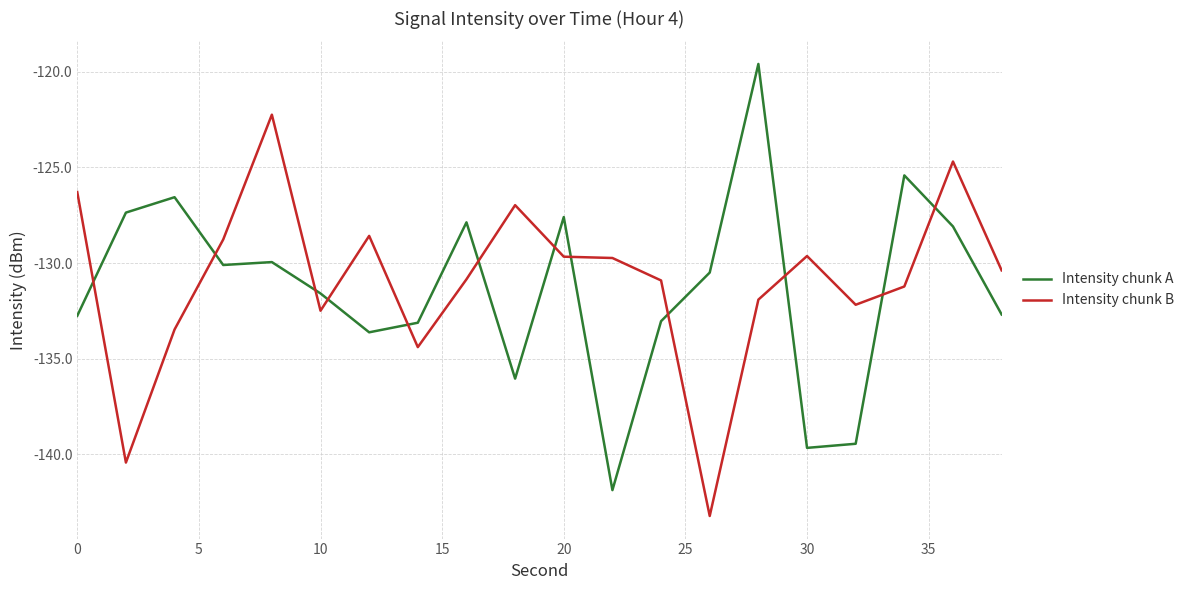

How many times do Intensity chunk B and Intensity chunk A cross each other?

12